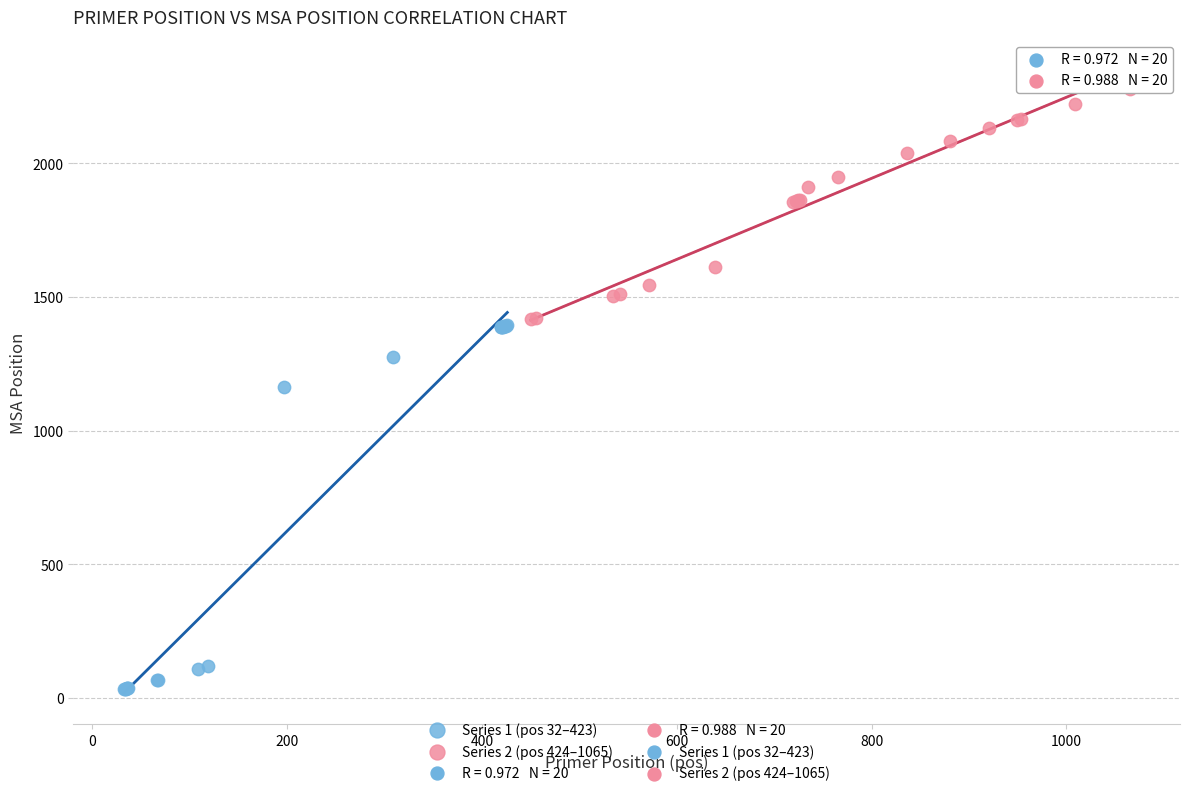

Which series has the widest spread of Y values?

Series 1 (pos 32–423)